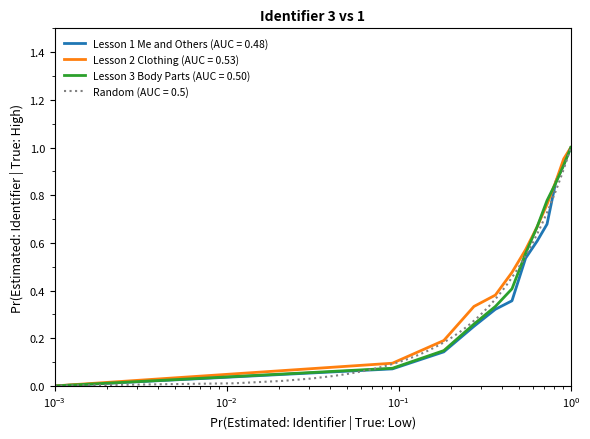

At how many categories does at least one series exceed 0?

11